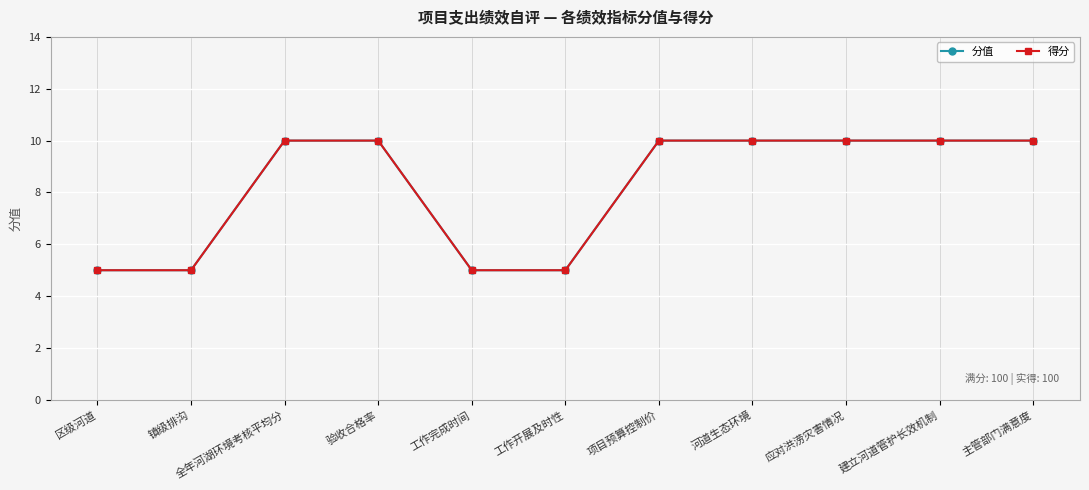

True or false: 分值 and 得分 intersect in this chart.

False